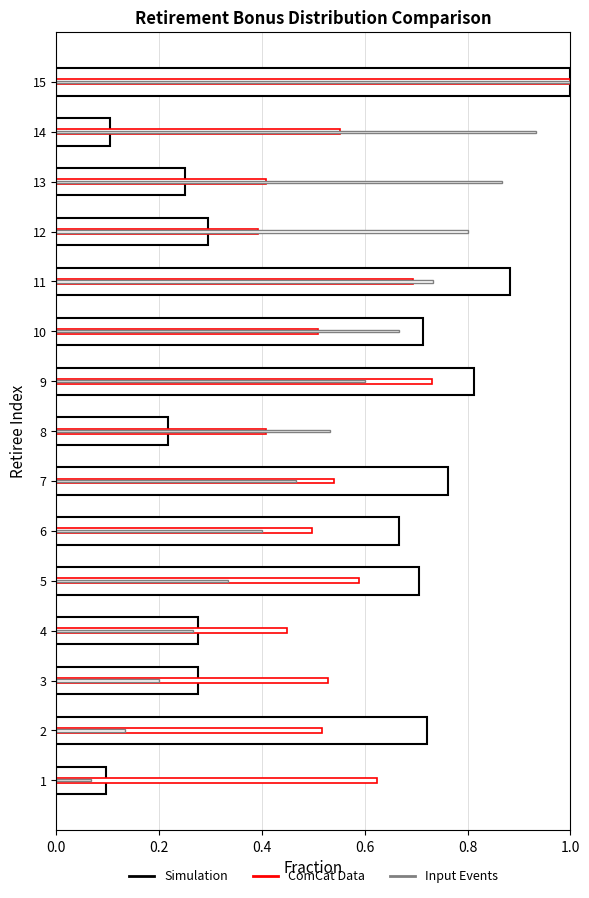

The Simulation series shows 0.1 at 1. True or false?

True